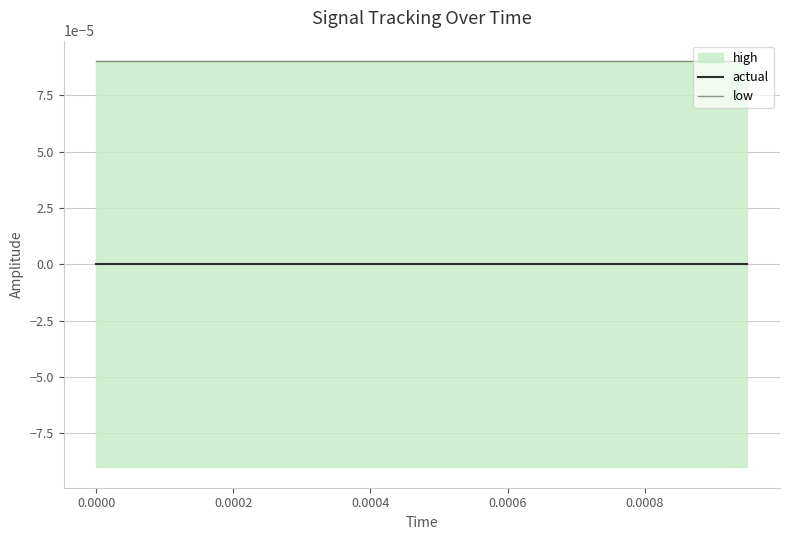

True or false: actual and low intersect in this chart.

False